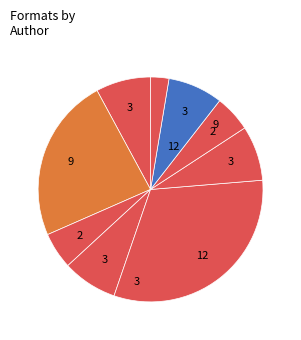

How many segments does this pie chart have?

9